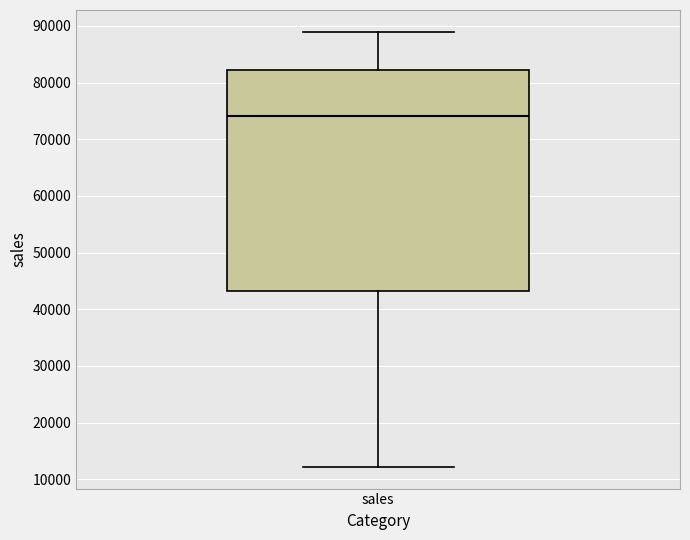

Where does the lower whisker of the box for sales end on the y-axis? The values are not printed on the chart, so give them approximately, as read against the axis.

12000